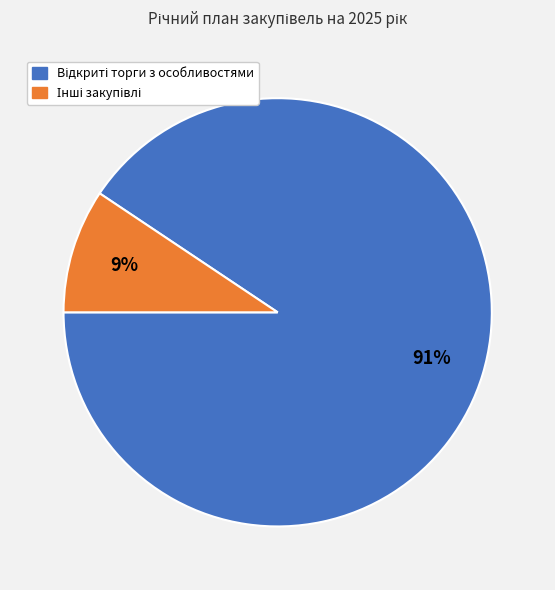

To the nearest percent, what is the average slice percentage?

50%